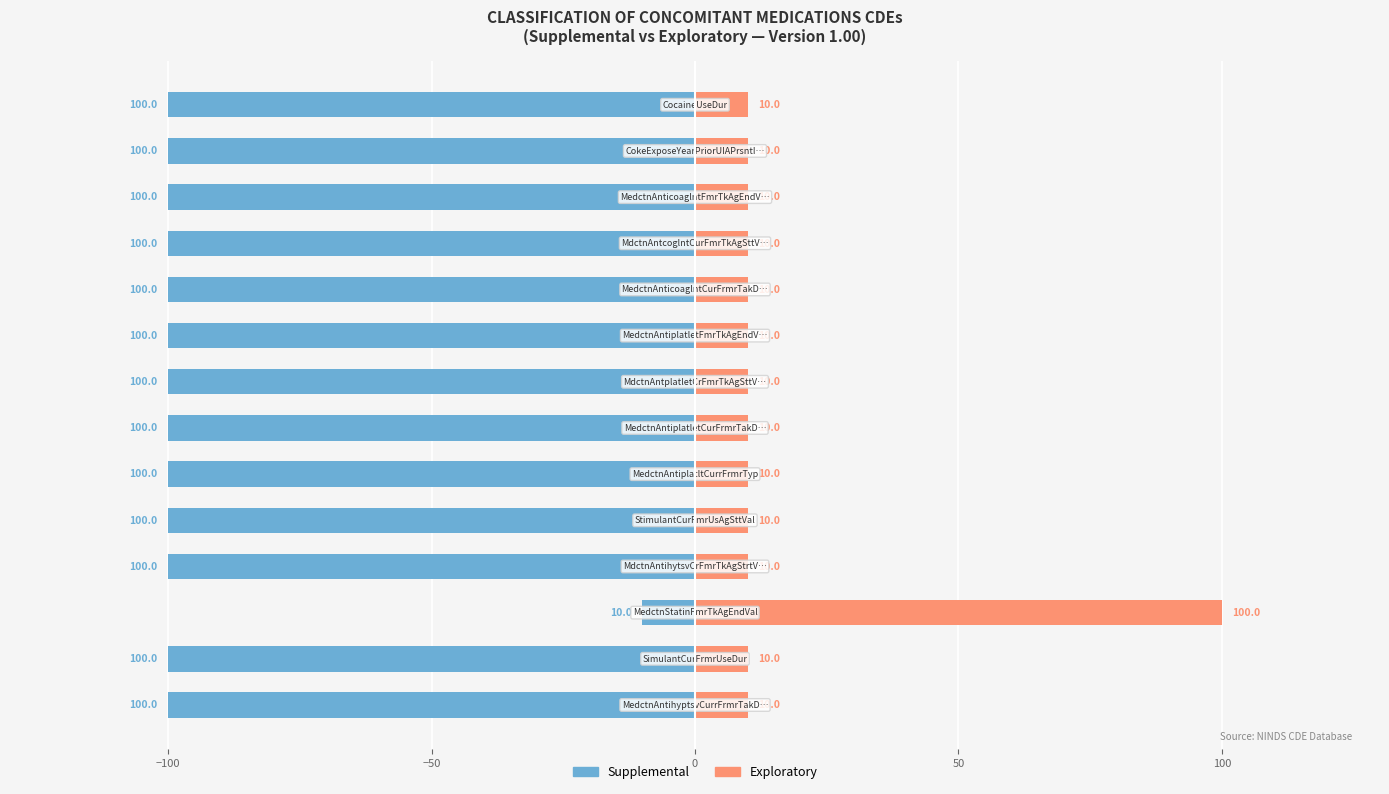

How many values in the Supplemental series exceed -100?

1